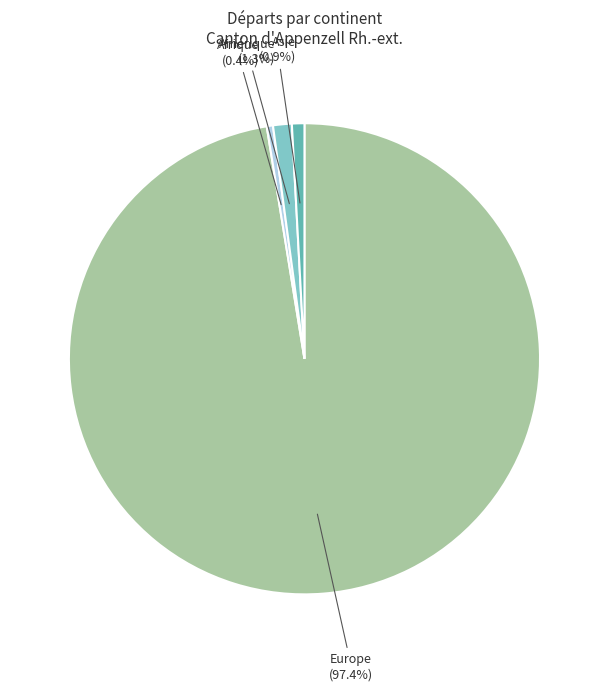

Which has a higher value, Europe (97.4%) or Amérique (1.3%)?

Europe (97.4%)